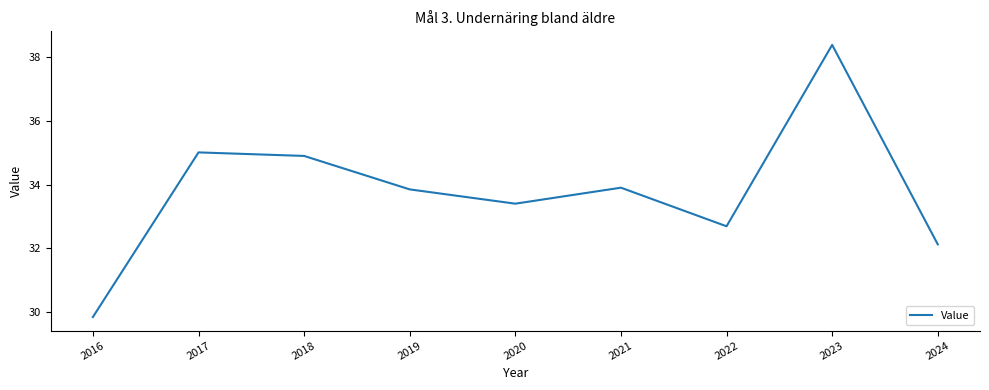

What is the change in value from 2017 to 2021?

-1.1